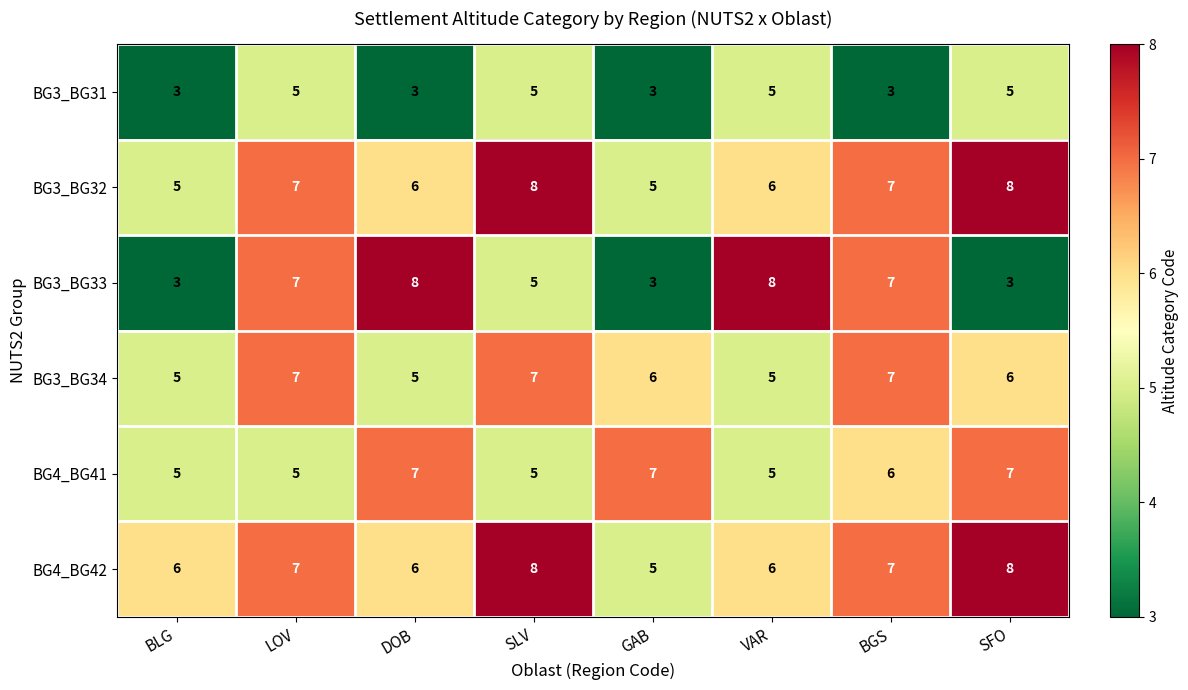

What is the difference between the highest and lowest values at BGS?

4